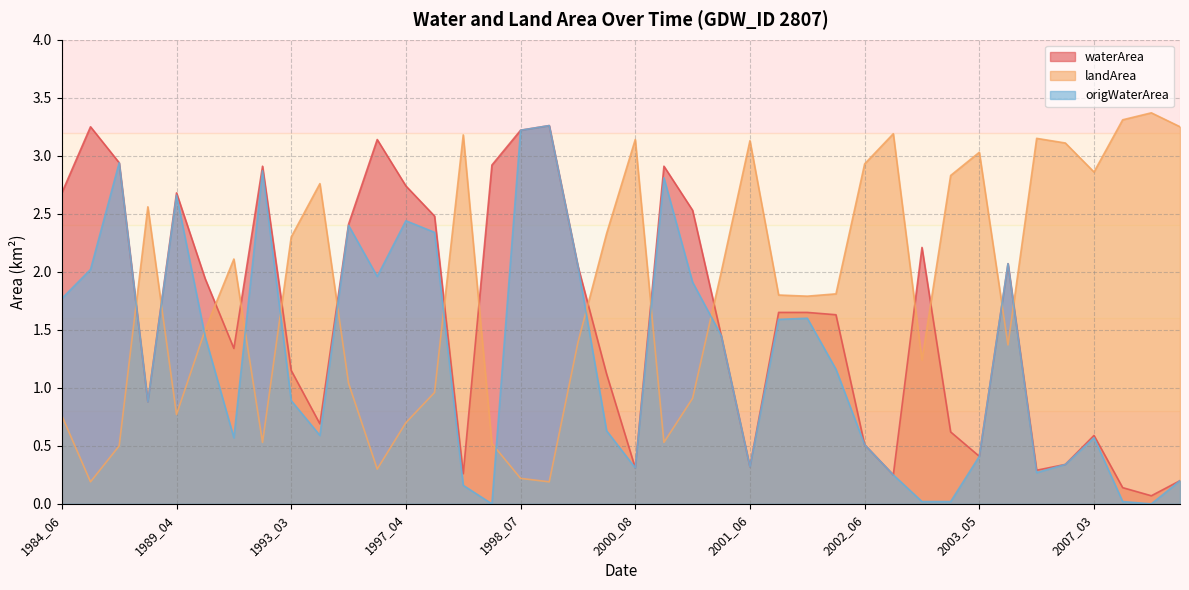

How many intersections are there between landArea and waterArea?

15